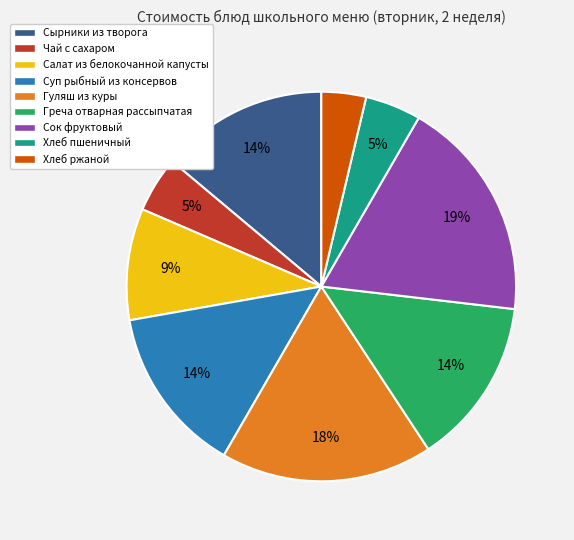

To the nearest percent, what is the average slice percentage?

11%